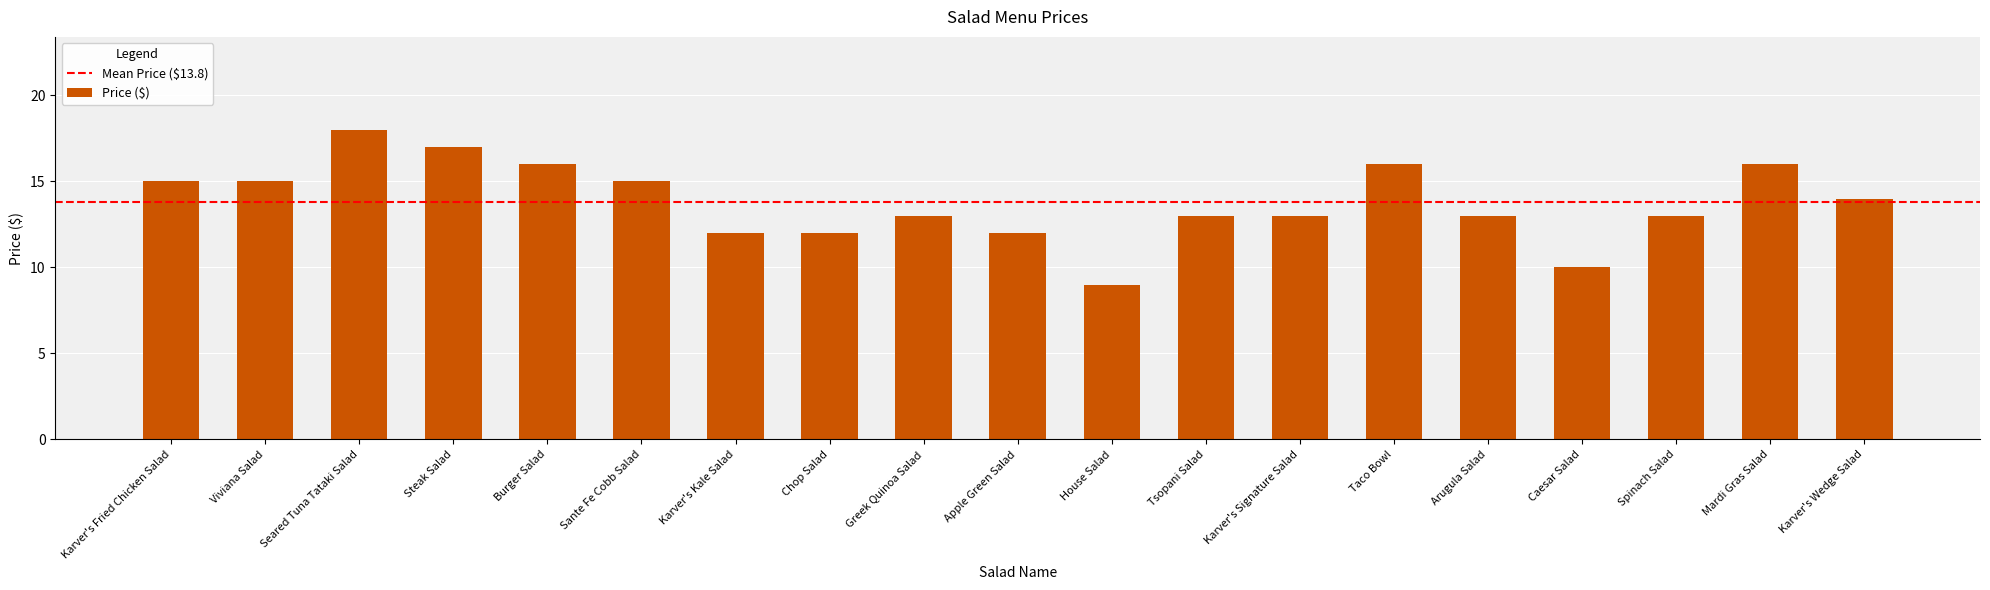

What is the change in value from Karver's Fried Chicken Salad to Caesar Salad?

-5